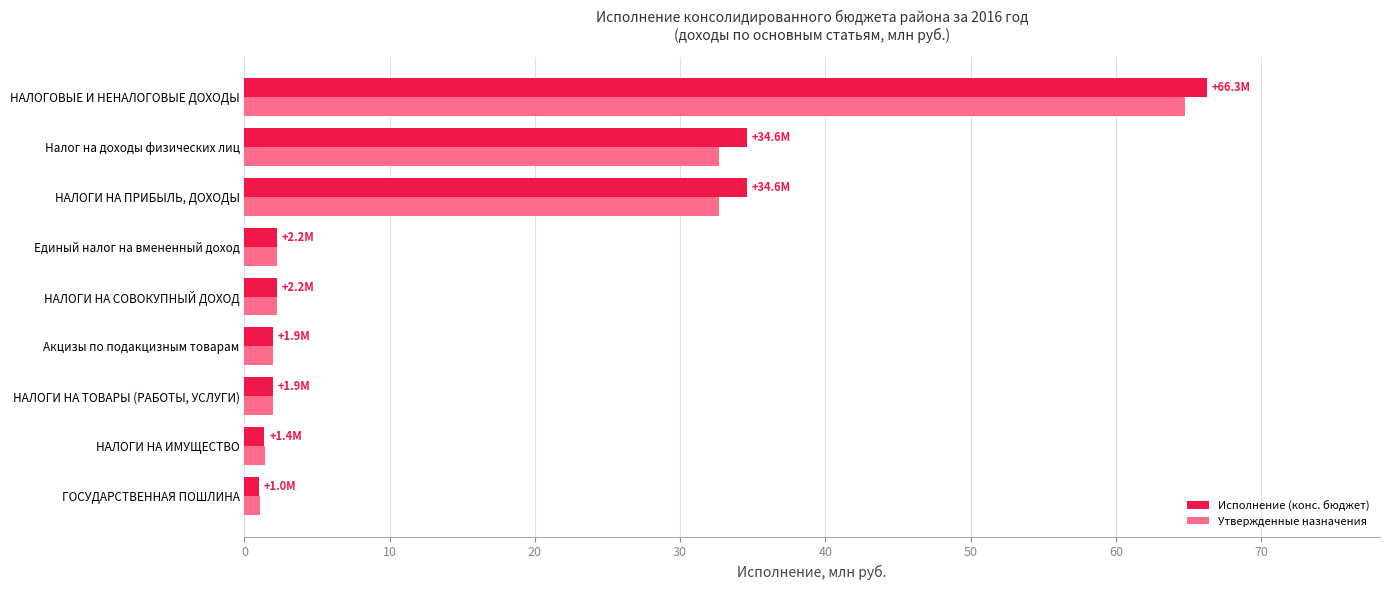

What is the sum of all Утвержденные назначения values?

140.9